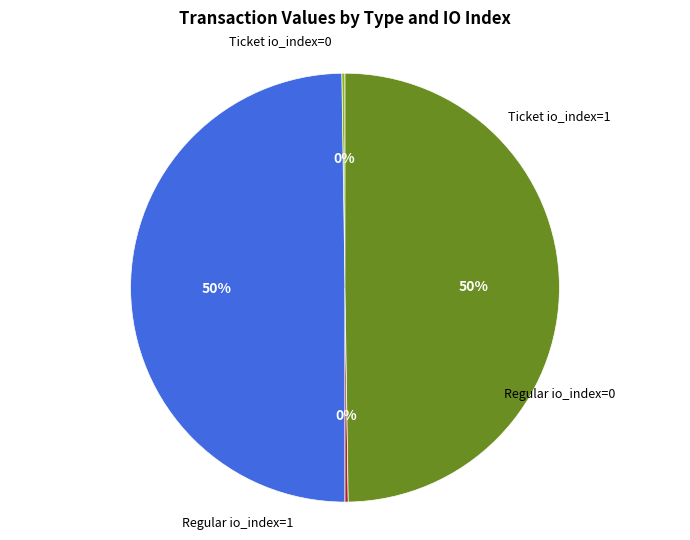

How many segments does this pie chart have?

4